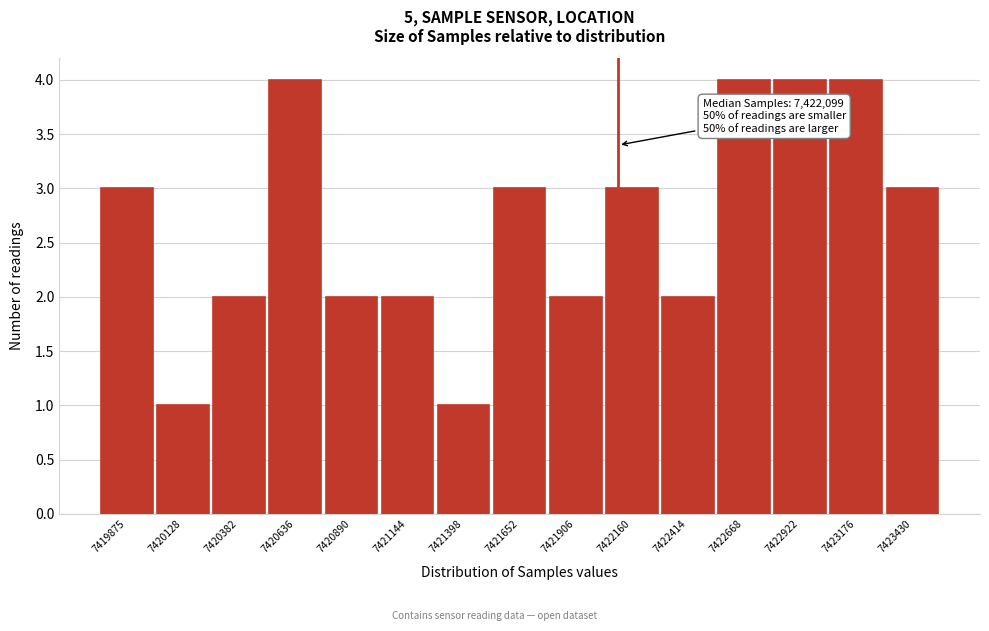

Reading left to right, what are all the values shown in this chart?

3	1	2	4	2	2	1	3	2	3	2	4	4	4	3